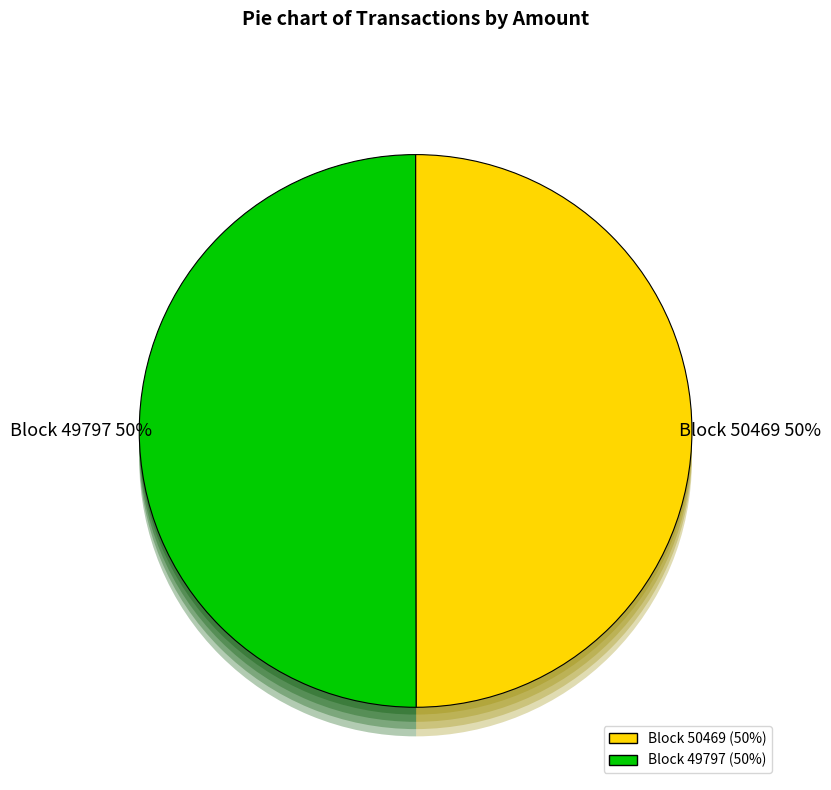

Do 50469 and 49797 together represent more than half of the pie?

Yes